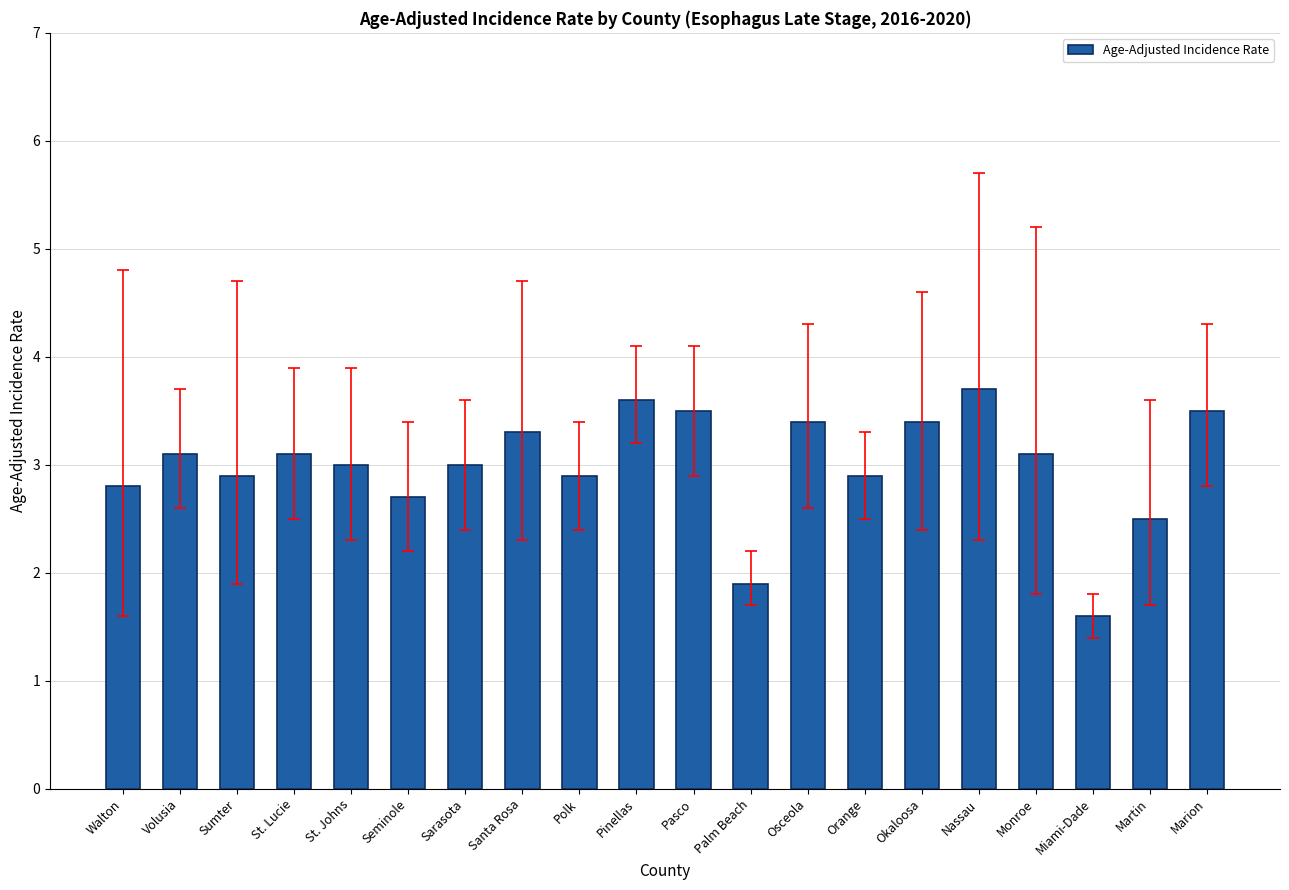

Does the chart contain any negative values?

No